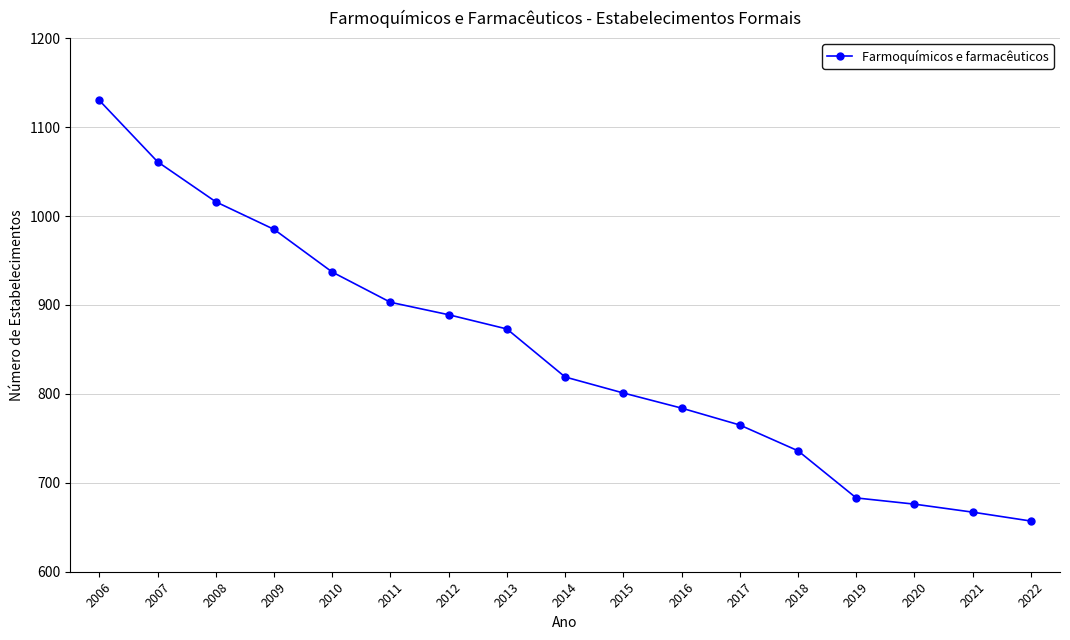

Which category has the highest value across all series?

2006